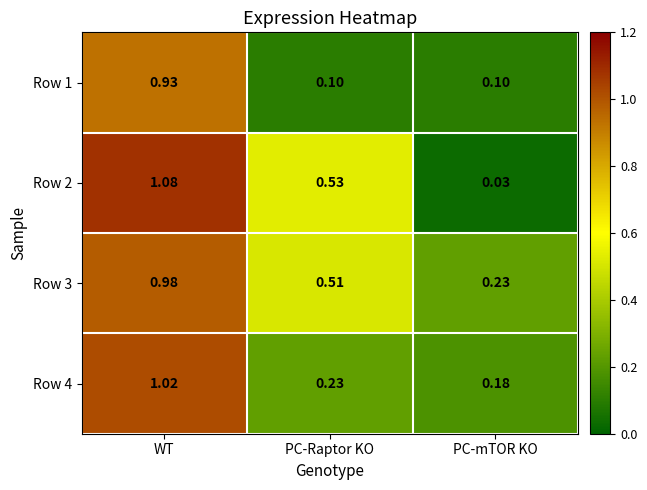

At which label is Row 3 closest to 0?

PC-mTOR KO